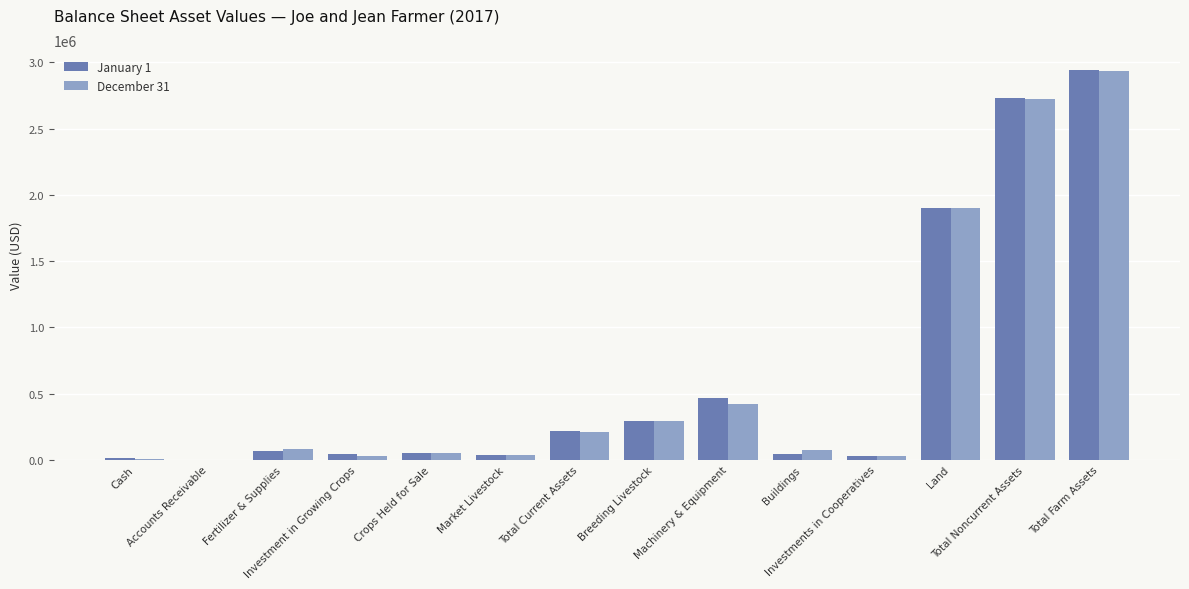

How many distinct data groups are displayed?

2